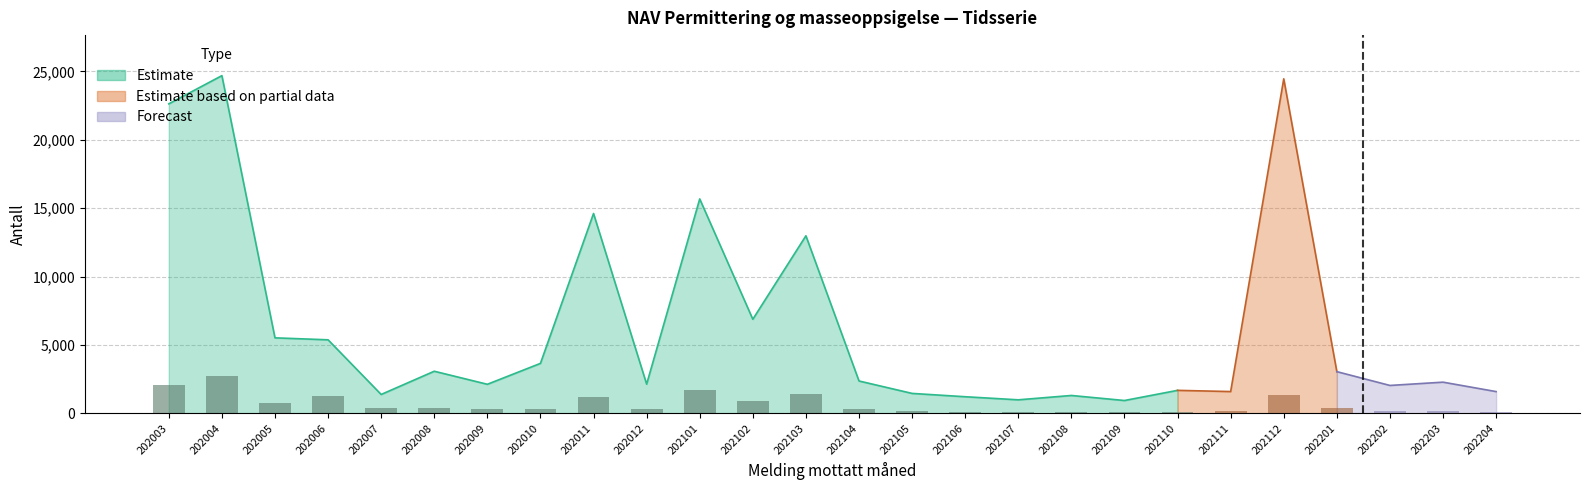

How many bars are there in total?

26